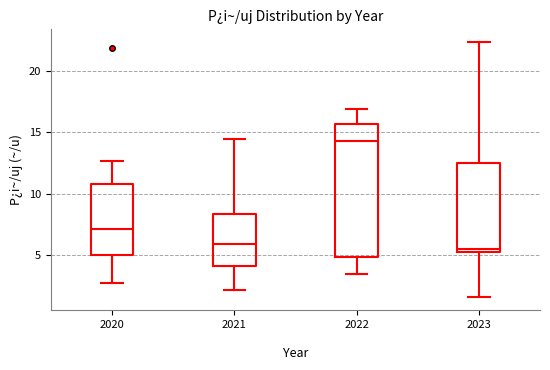

Which box's median line is the highest?

2022